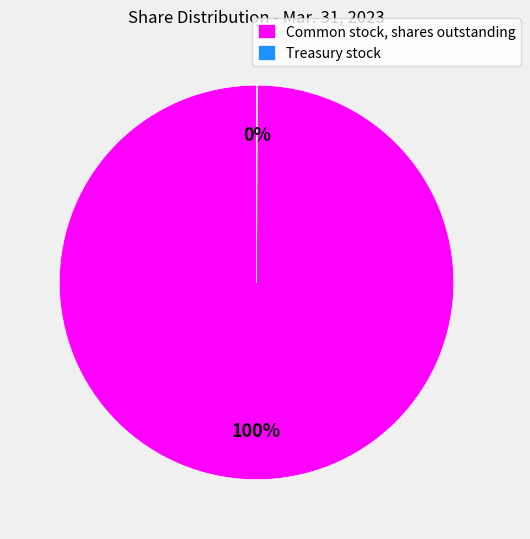

To the nearest percent, what is the average slice percentage?

50%